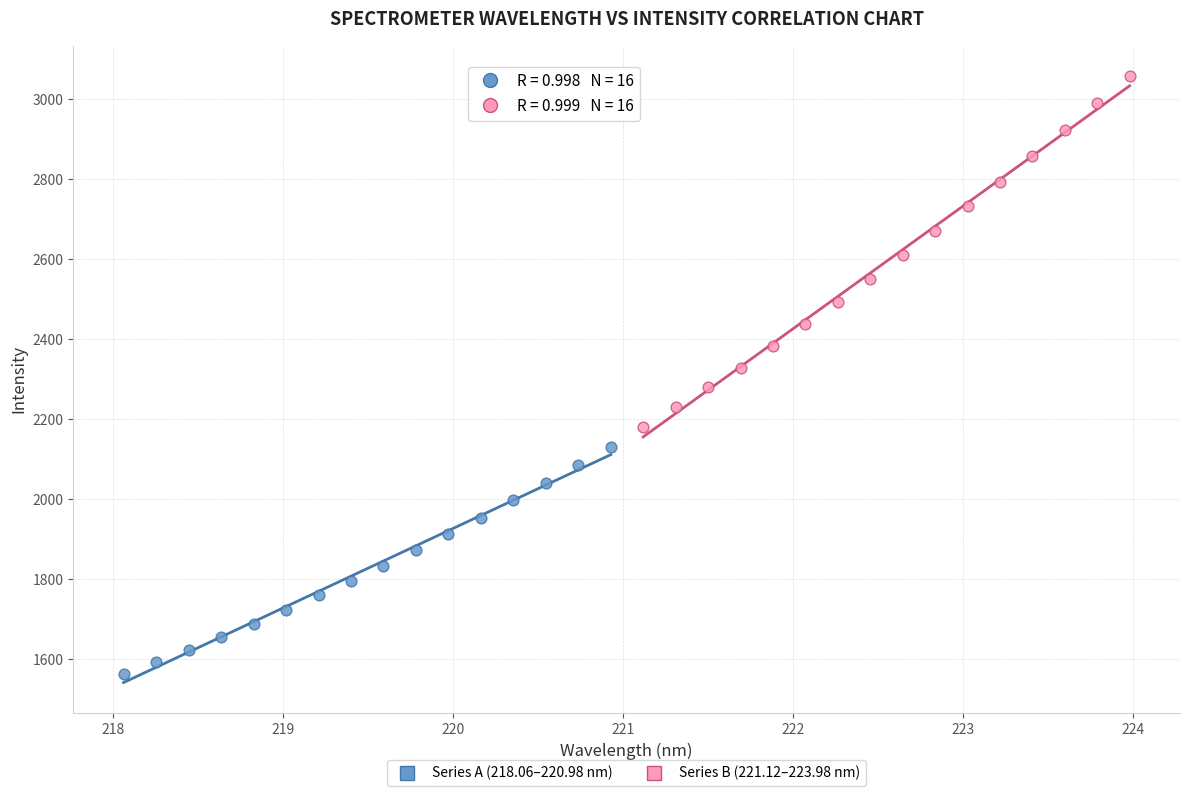

Which series reaches the maximum Y coordinate?

Series B (221.12–223.98 nm)